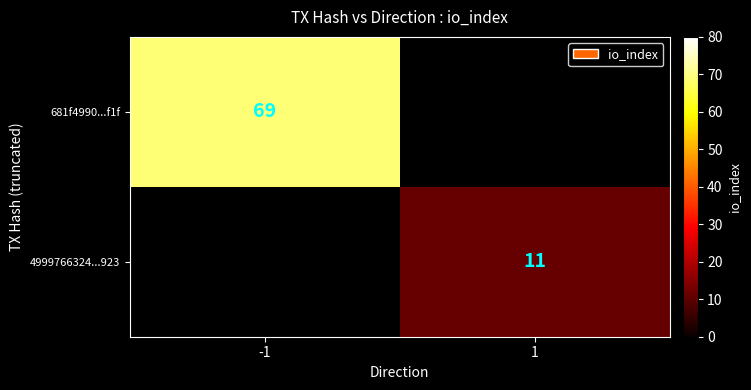

Count the number of categories in the chart.

2